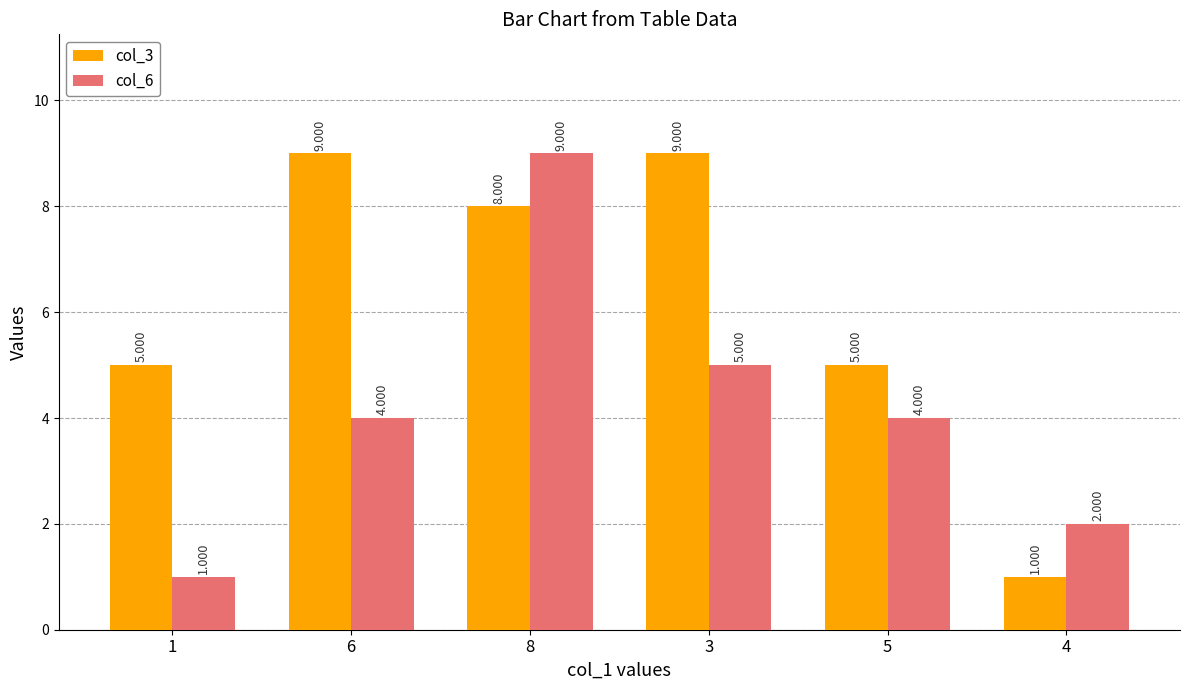

What is the difference between the highest and lowest values at 8?

1